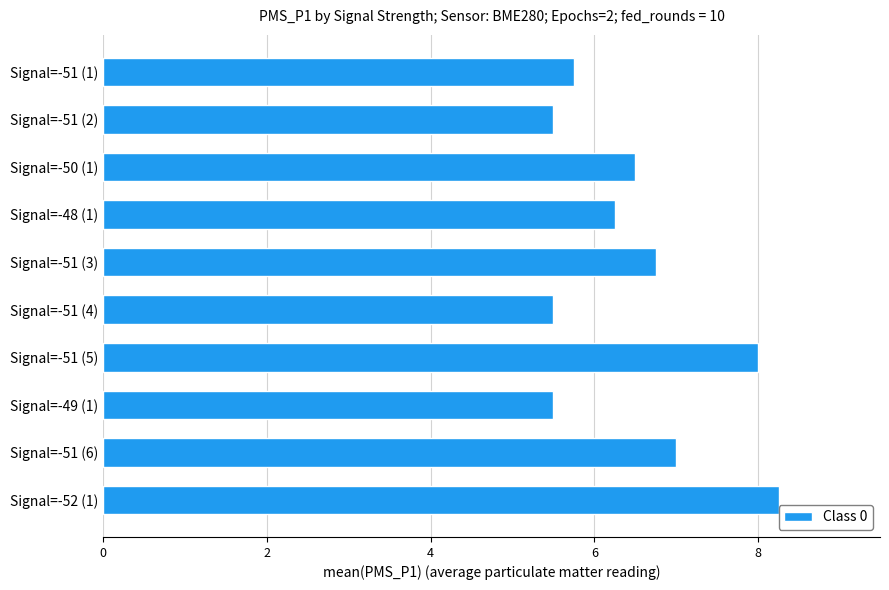

What is the minimum value shown in the chart?

5.5